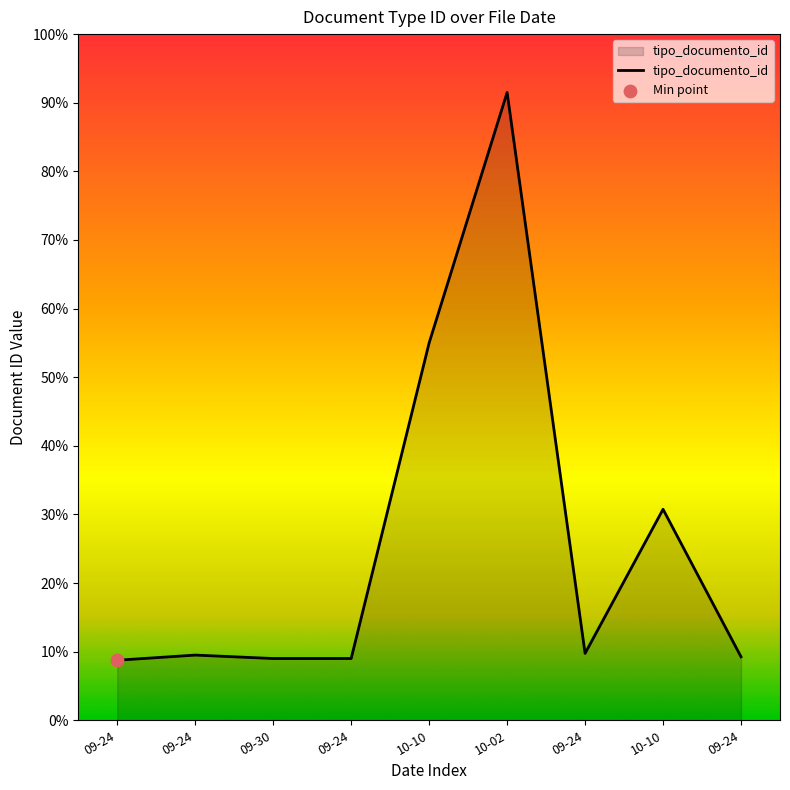

Is this an area chart (filled region under the line)?

Yes